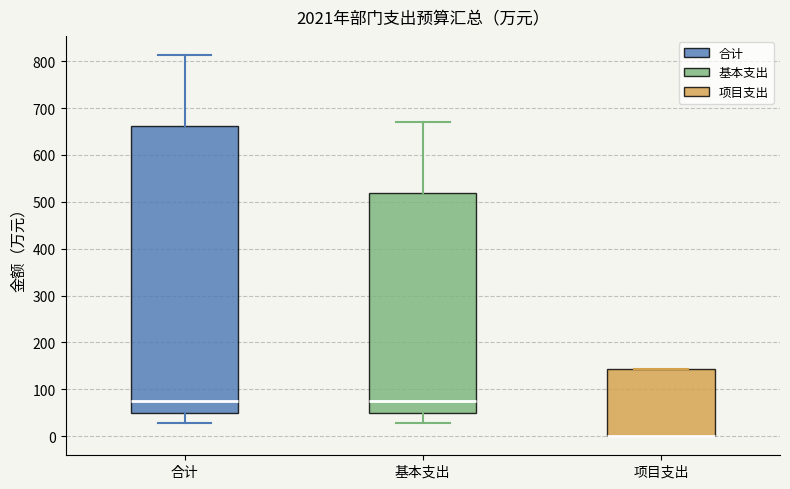

Reading left to right, transcribe this box plot: for each box, give where its median line is, the range the box spans, and where its two whiskers end, as read against the y-axis. The values are not printed on the chart, so give them approximately, as read against the axis.

合计: median 70, box 50 to 660, whiskers 30 to 810
基本支出: median 70, box 50 to 520, whiskers 30 to 670
项目支出: median 0 (drawn on the box's lower edge), box 0 to 140, whiskers 0 to 140